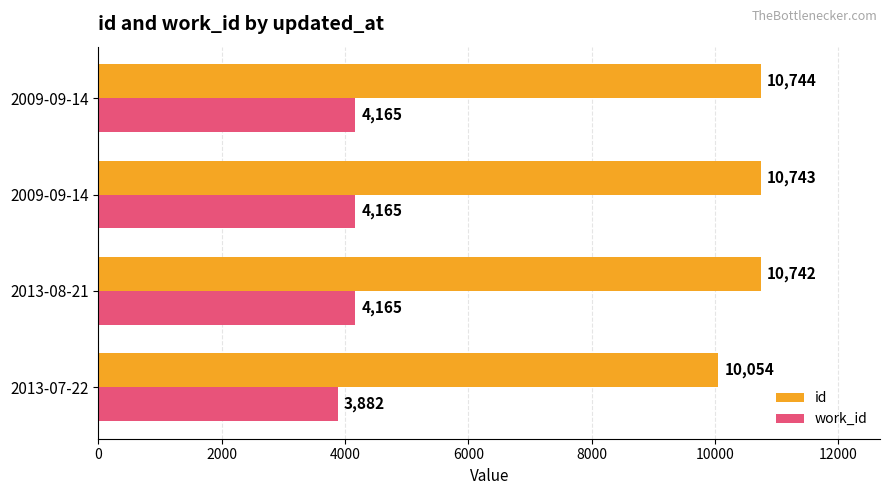

Reading right to left, extract all data points from this chart.

id: 10744	10743	10742	10054
work_id: 4165	4165	4165	3882